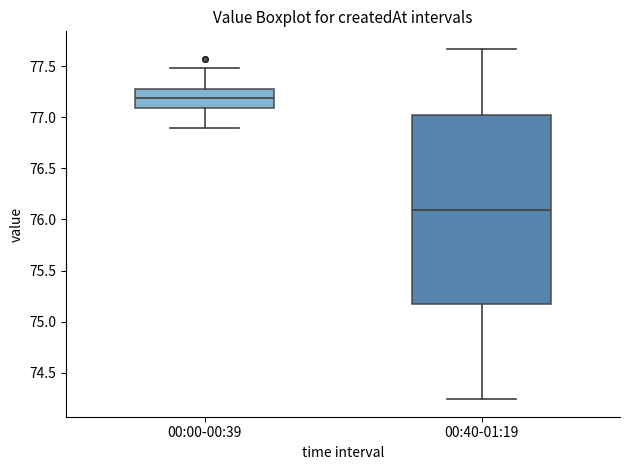

Comparing the boxes themselves (not the whiskers), which one is the tallest?

00:40-01:19